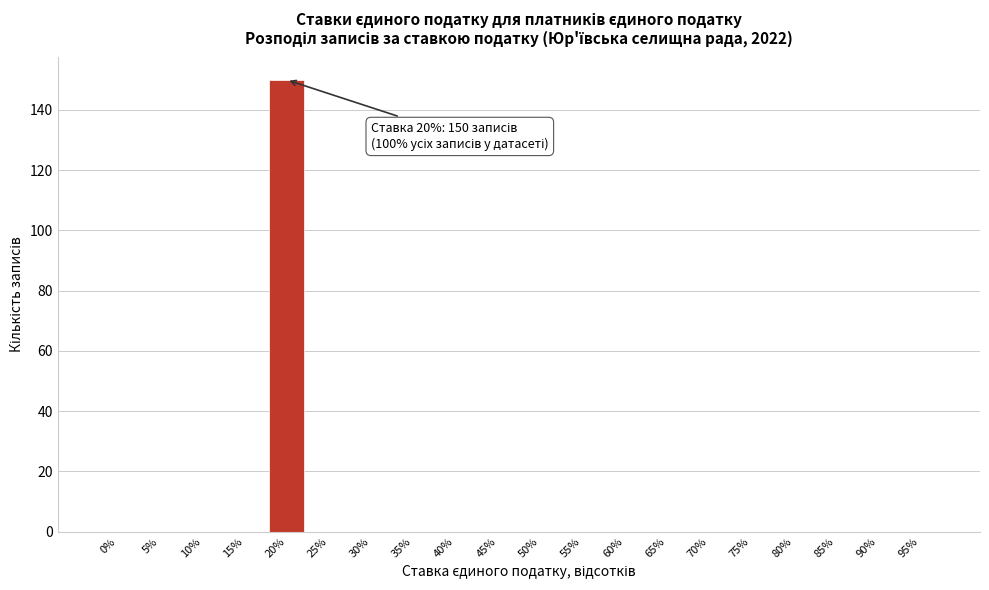

Reading right to left, transcribe all the data shown in this chart.

95%=0	90%=0	85%=0	80%=0	75%=0	70%=0	65%=0	60%=0	55%=0	50%=0	45%=0	40%=0	35%=0	30%=0	25%=0	20%=150	15%=0	10%=0	5%=0	0%=0